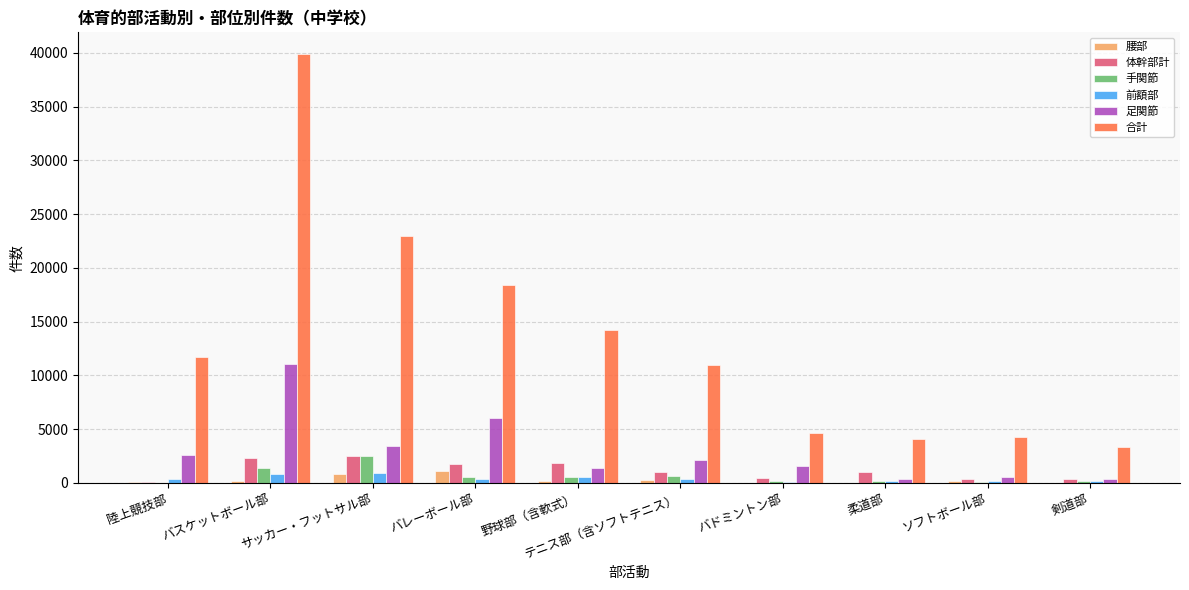

What is the sum of all 腰部 values?

2859